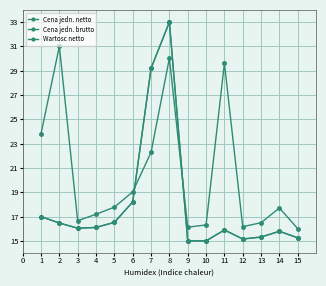

Does the chart have visible grid lines?

Yes